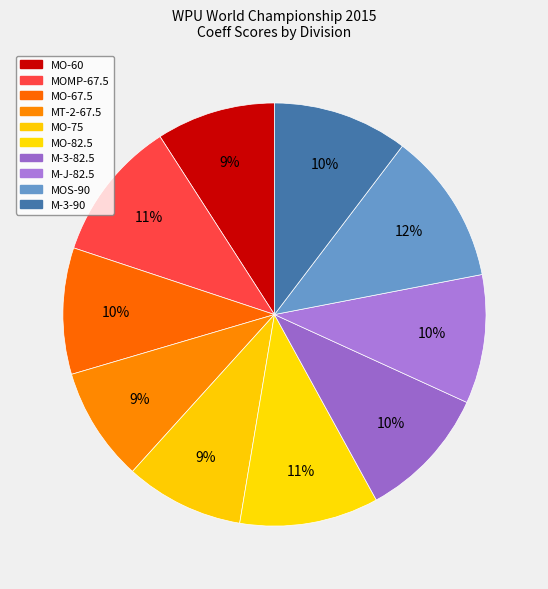

Between MO-60 and MOS-90, which is larger?

MOS-90